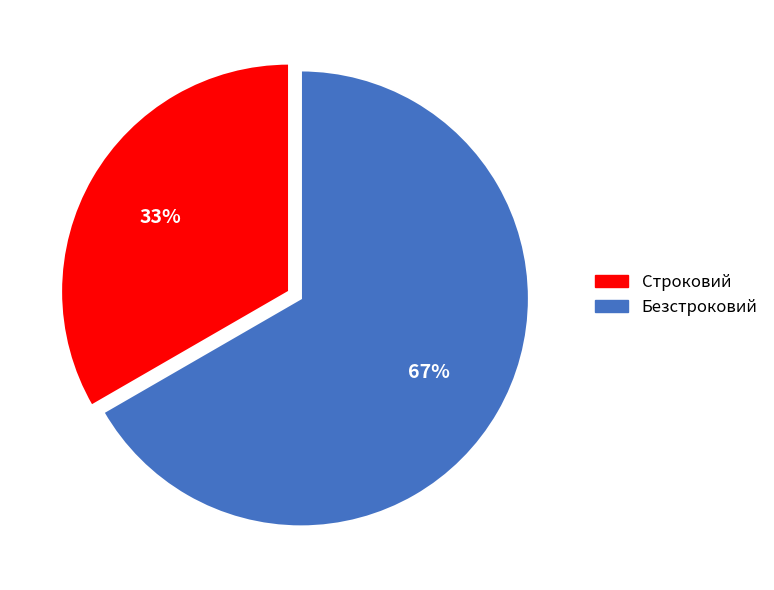

The Строковий slice represents 42% of the pie. True or false?

False